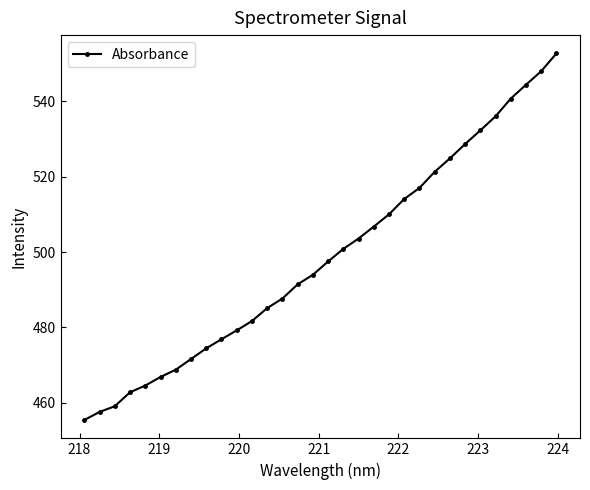

What is the difference between the second highest and second lowest values?

90.3